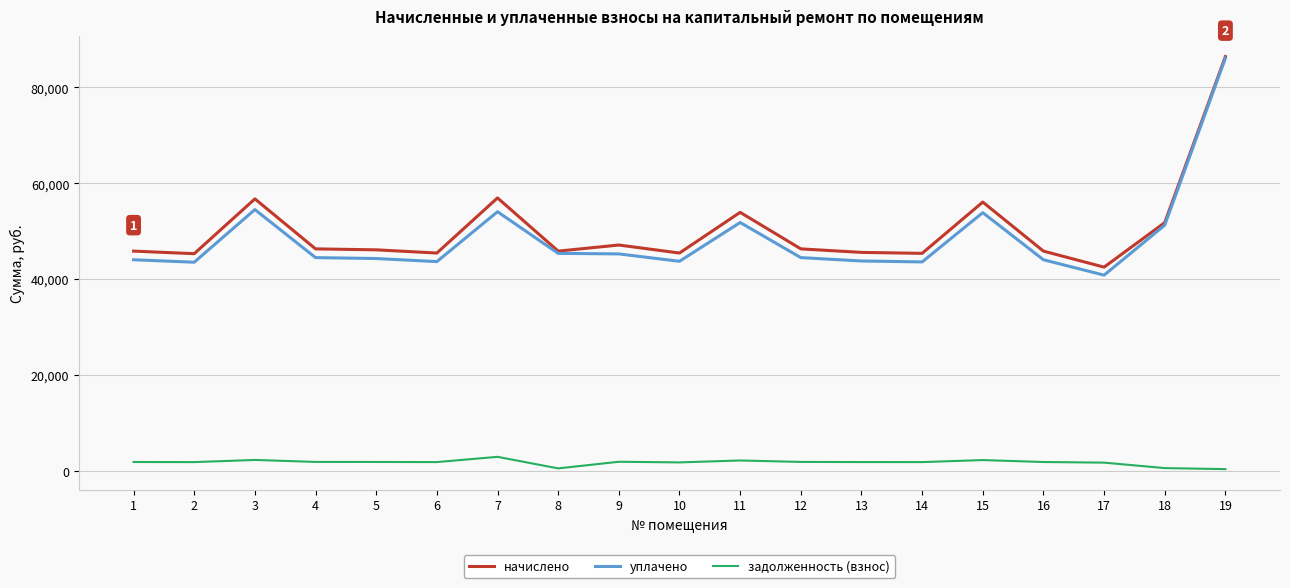

What are all the series names shown in the legend?

начислено, уплачено, задолженность (взнос)